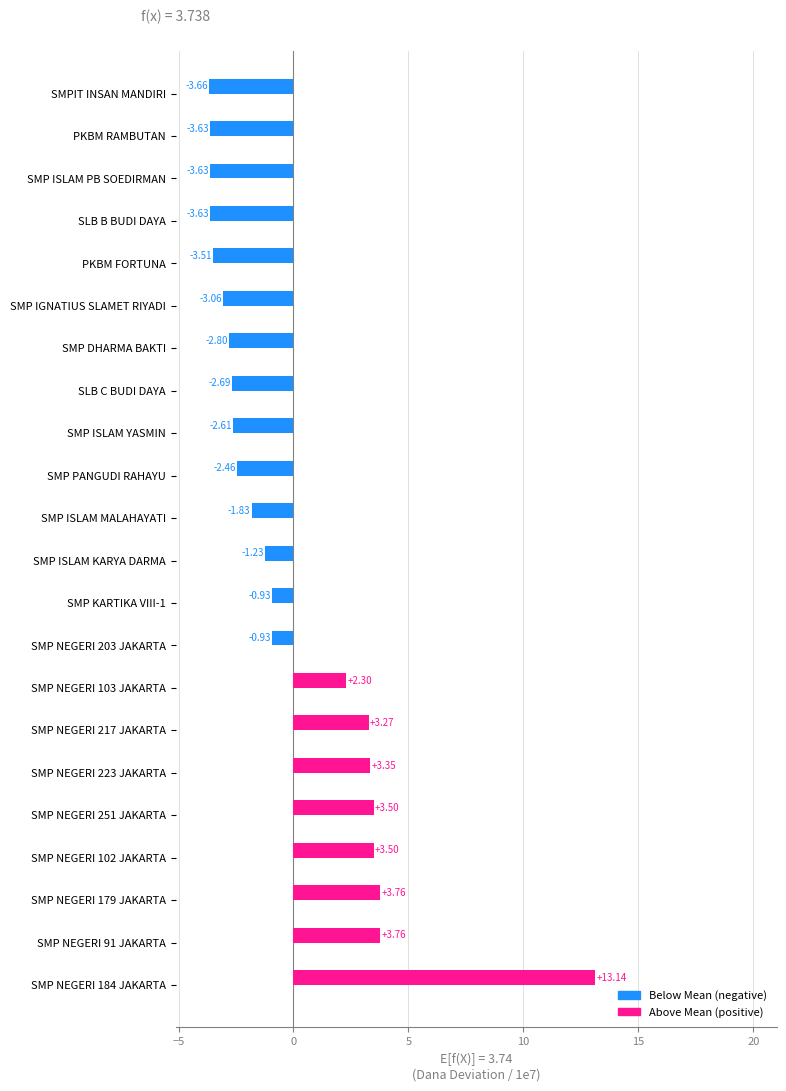

How many distinct data groups are displayed?

2